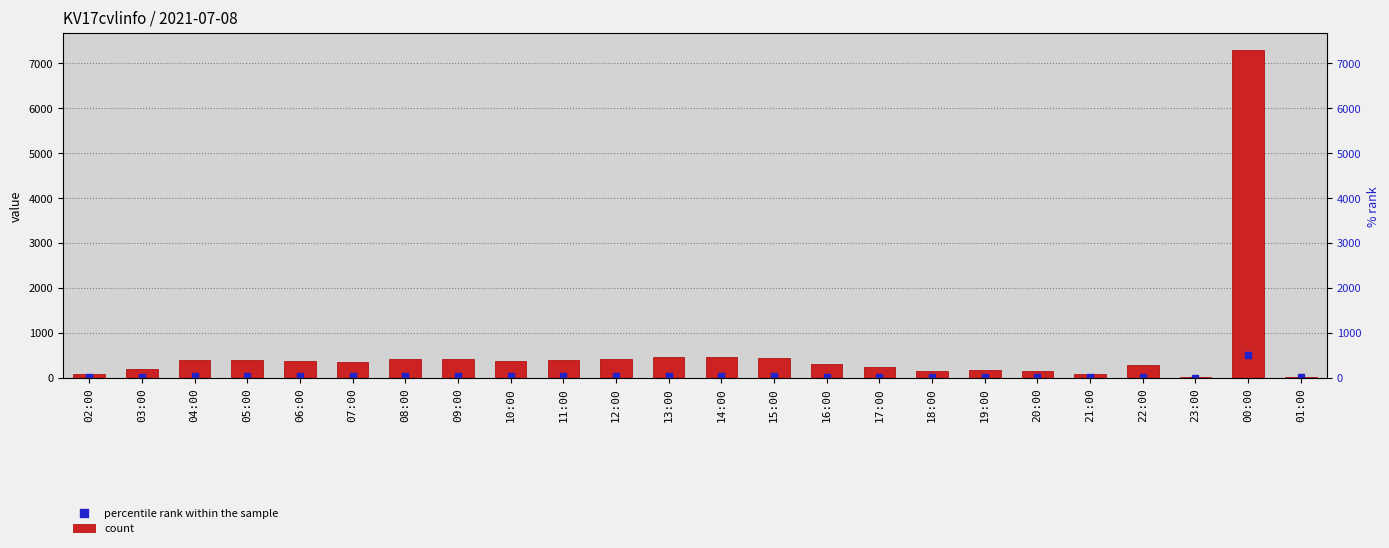

At which category is the sum across all series the highest?

00:00